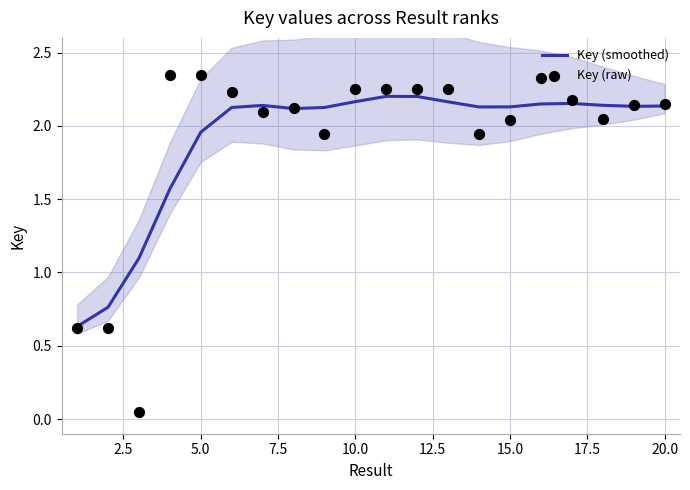

At how many categories does at least one series exceed 1?

18